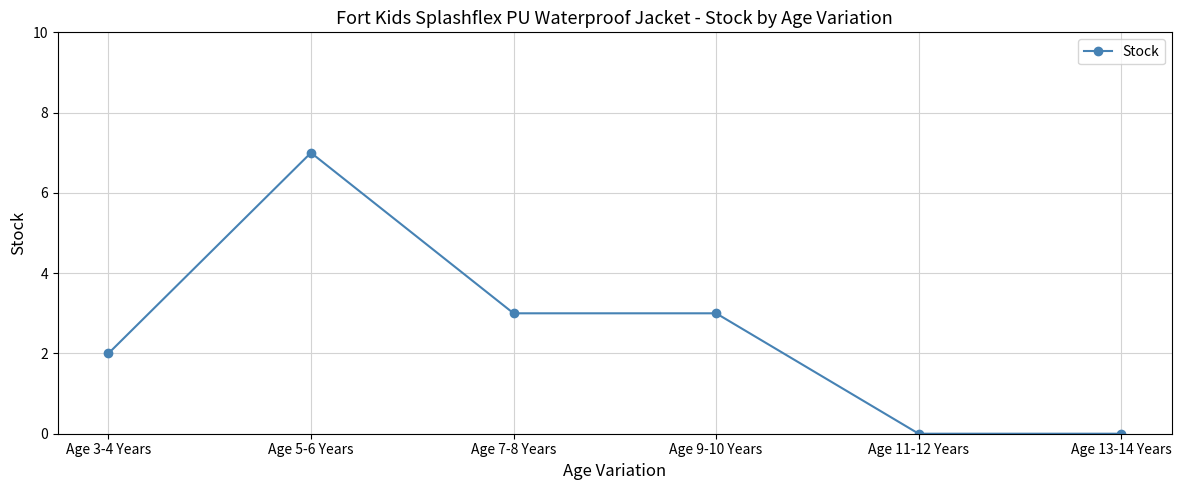

Does the chart display data point markers on the line(s)?

Yes